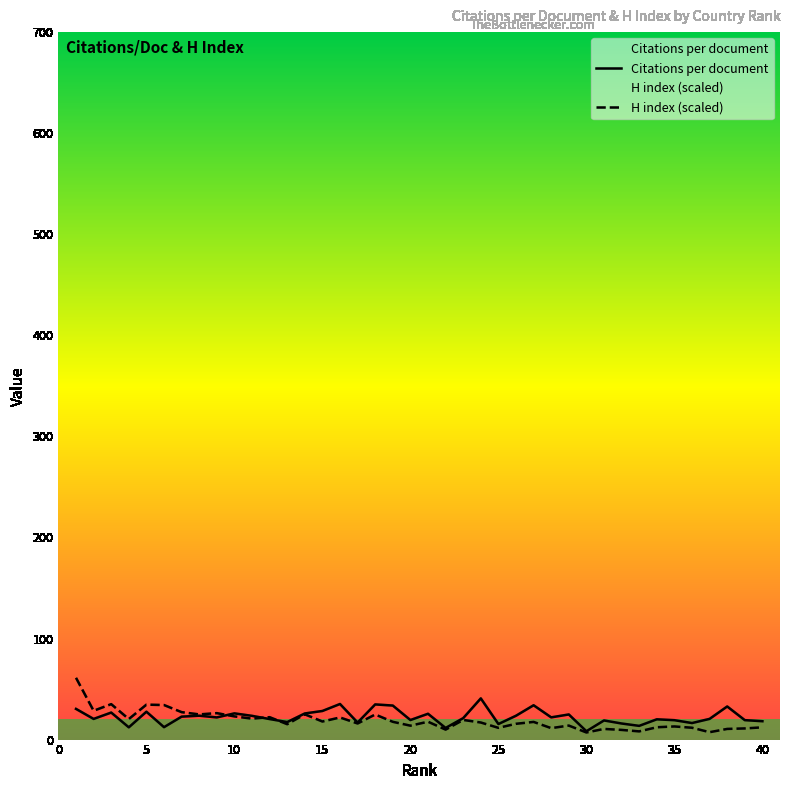

What is the difference between the second highest and second lowest values in the Citations per document series?

23.7